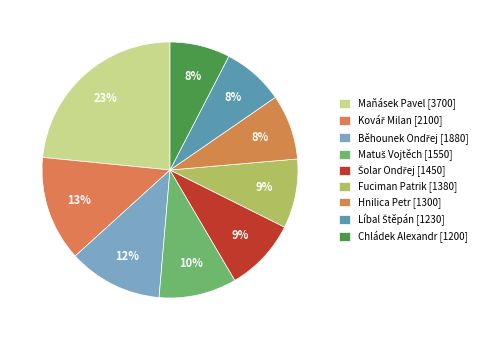

Count the number of slices in the pie.

9